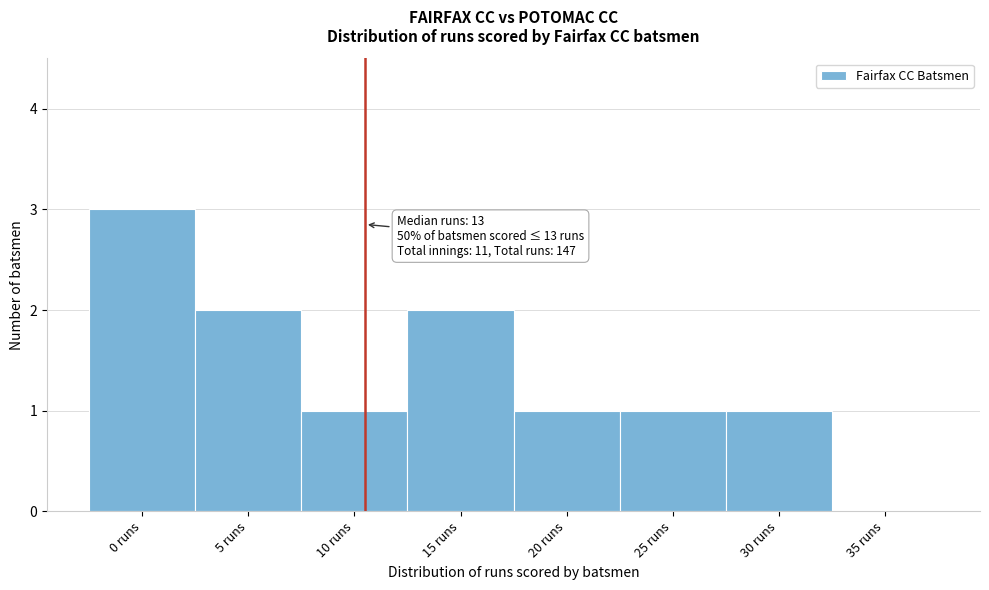

Reading right to left, extract all data points from this chart.

35 runs=0	30 runs=1	25 runs=1	20 runs=1	15 runs=2	10 runs=1	5 runs=2	0 runs=3